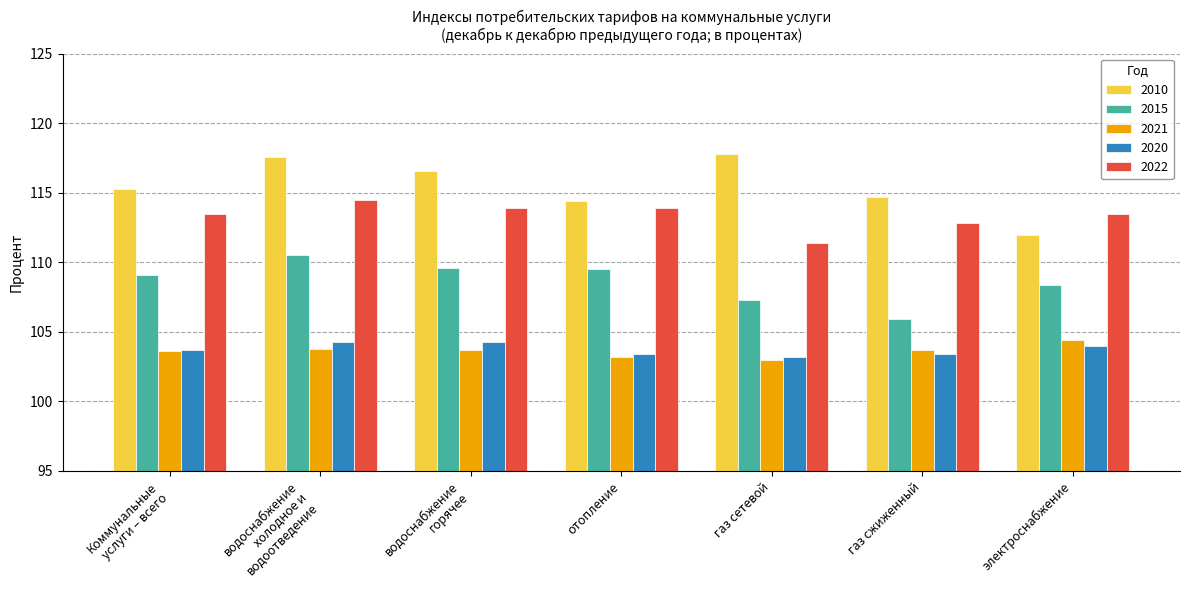

Between водоснабжение
горячее and газ сжиженный, which series saw the biggest shift?

2015